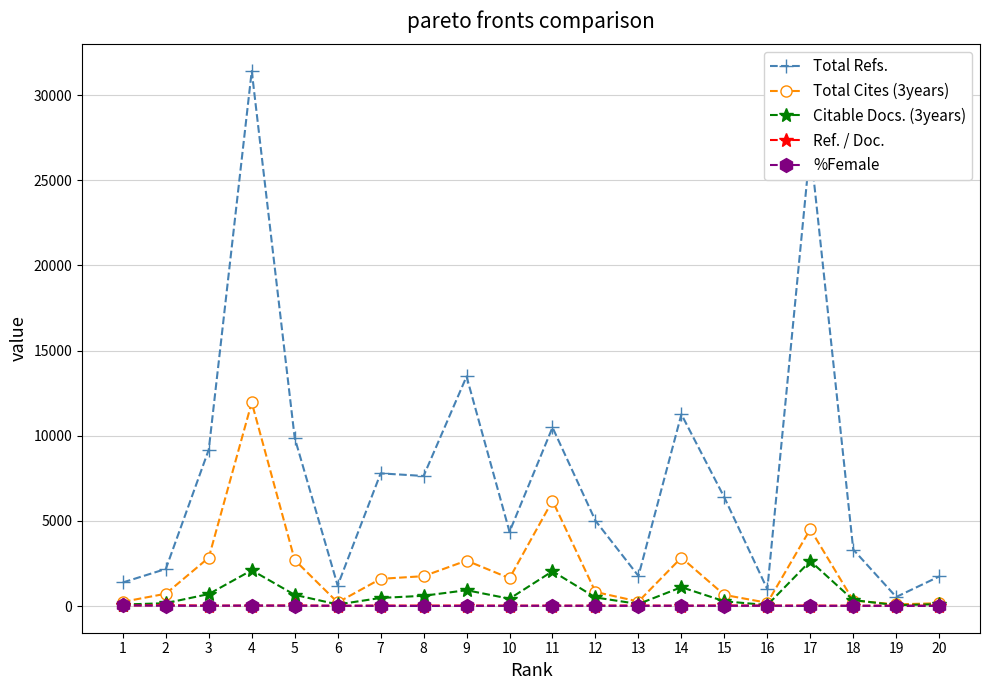

Where do Ref. / Doc. and %Female first cross each other?

1 and 2